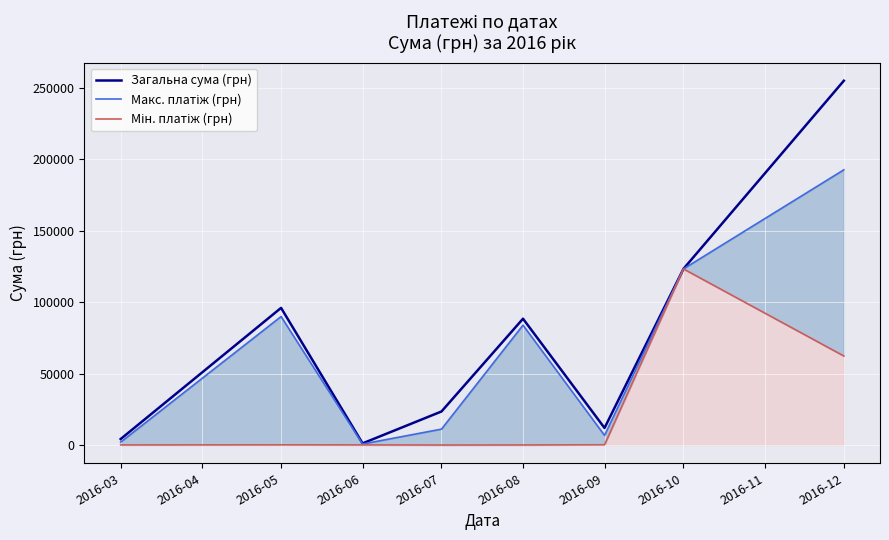

Where is Загальна сума (грн) nearest to the value 128166?

2016-10